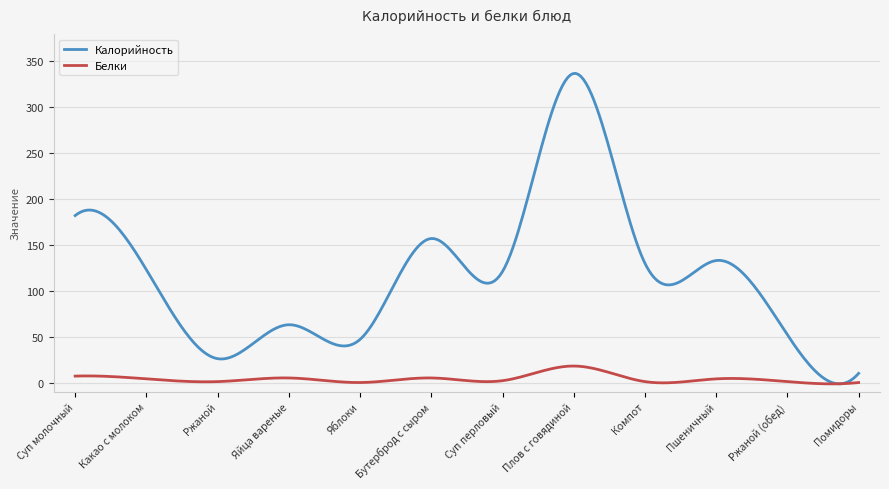

What is the average value of the Белки series?

4.0